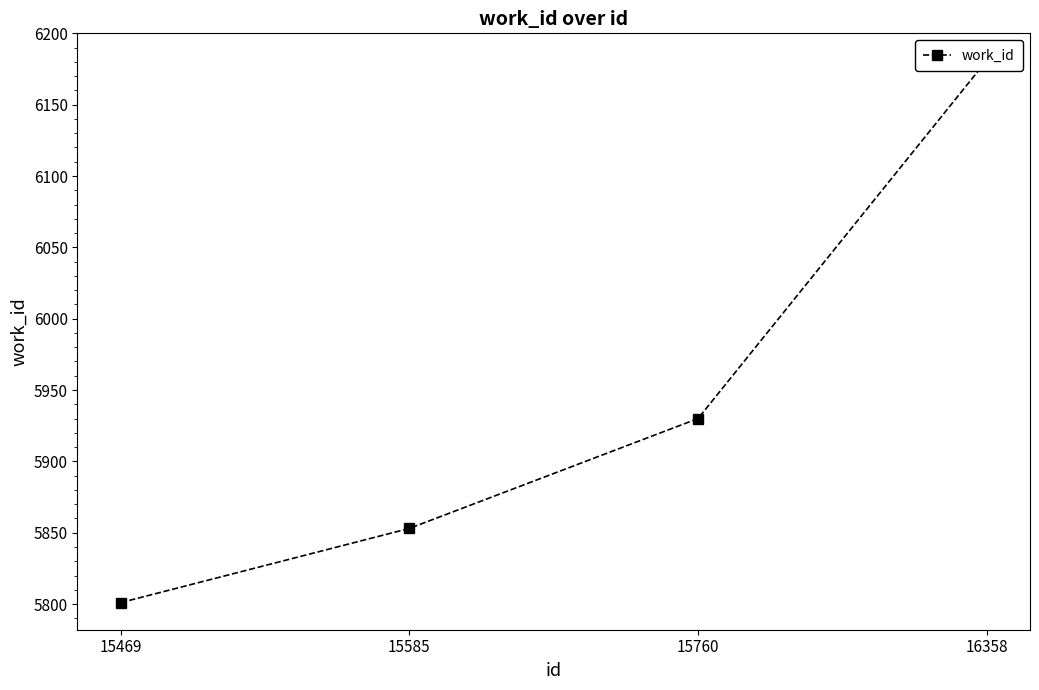

What is the difference between the values at 15760 and 15469?

129